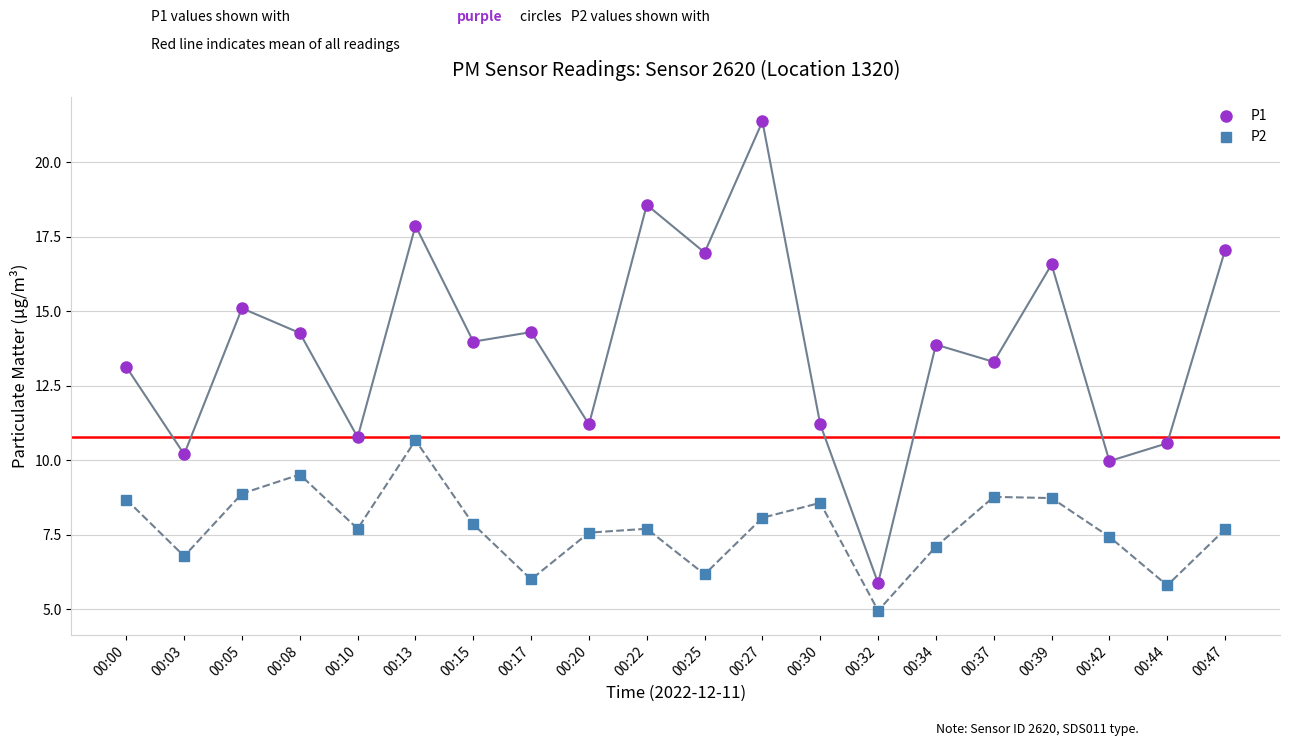

Is this an area chart (filled region under the line)?

No